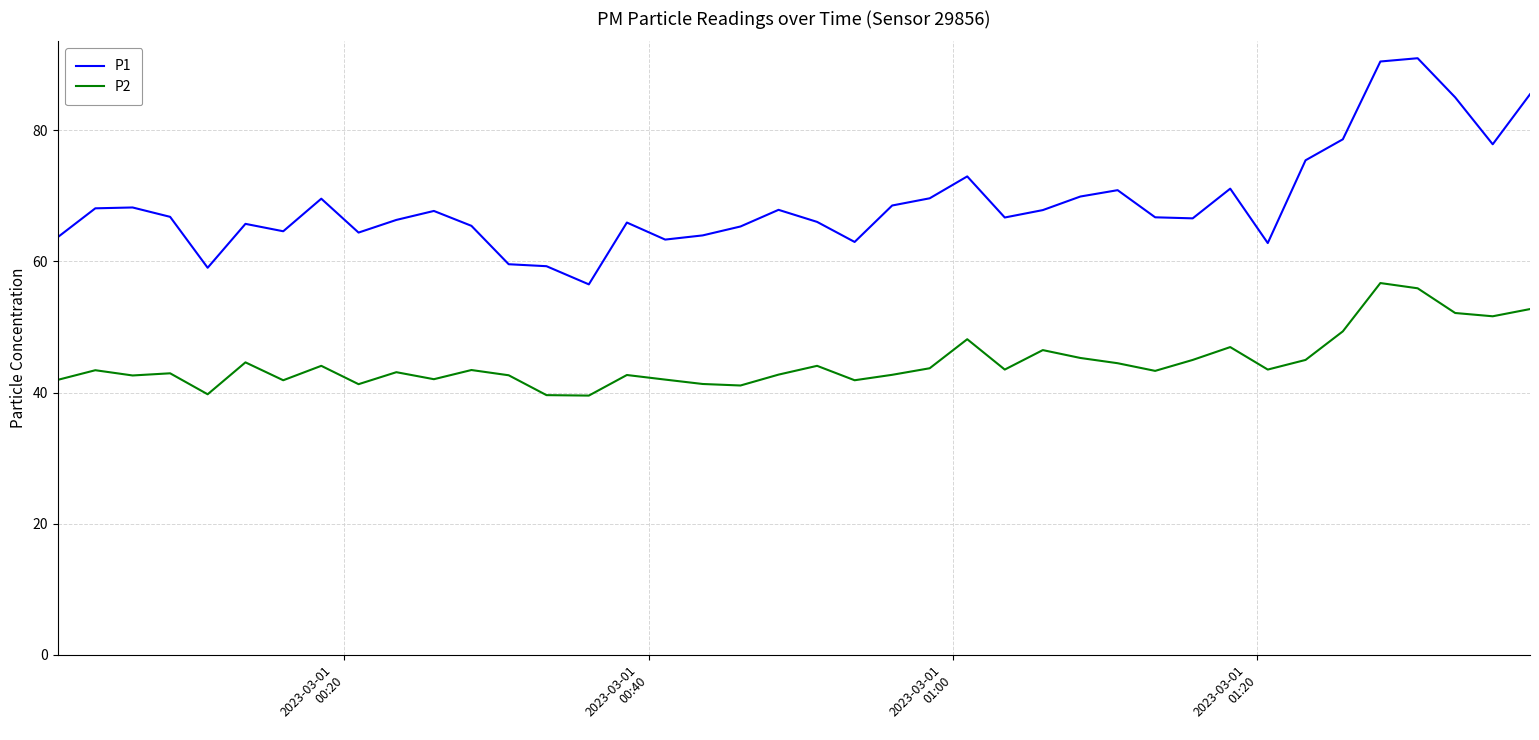

List the series in order of their overall mean, lowest first.

P2, P1